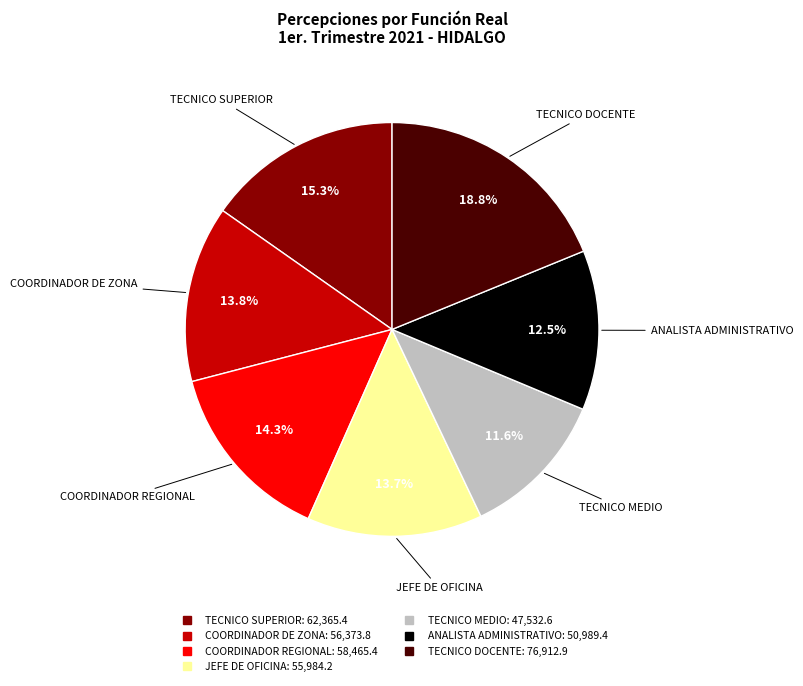

Between COORDINADOR REGIONAL and TECNICO SUPERIOR, which is larger?

TECNICO SUPERIOR